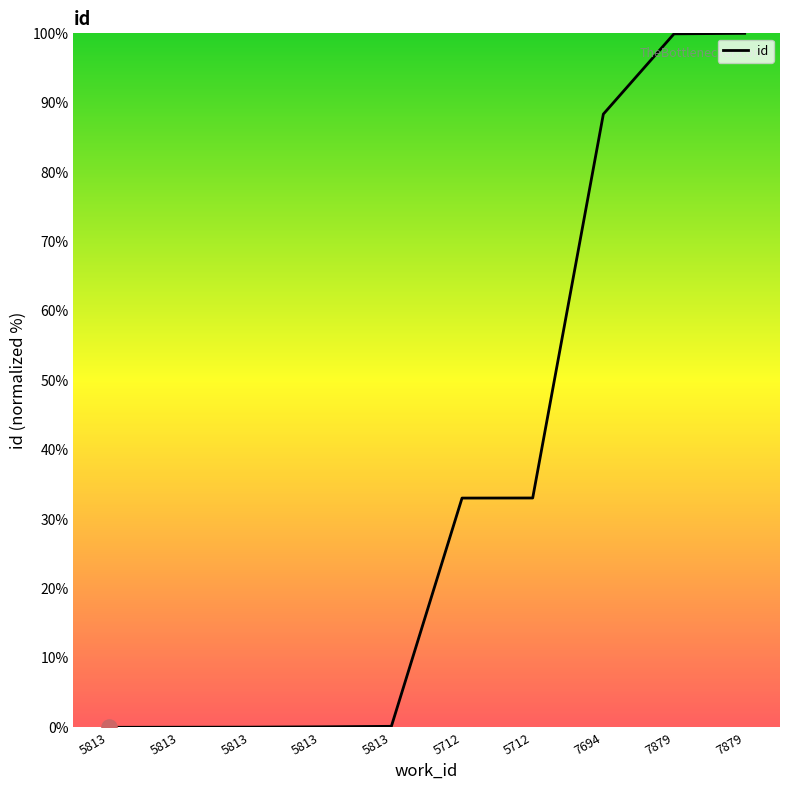

Approximately how many times larger is the value at 7694 compared to 7879?

0.9